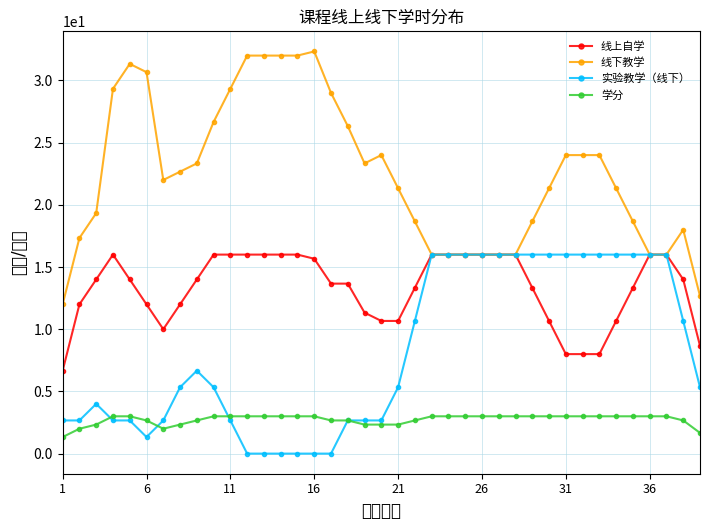

List the series in order of their overall mean, lowest first.

学分, 实验教学（线下）, 线上自学, 线下教学